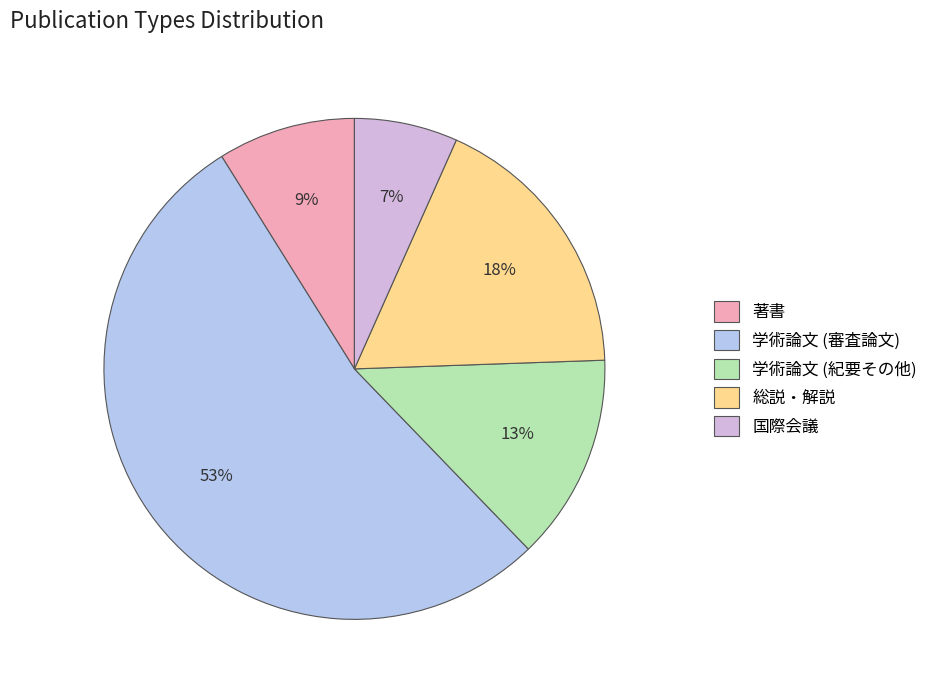

How many slices are in this pie chart?

5